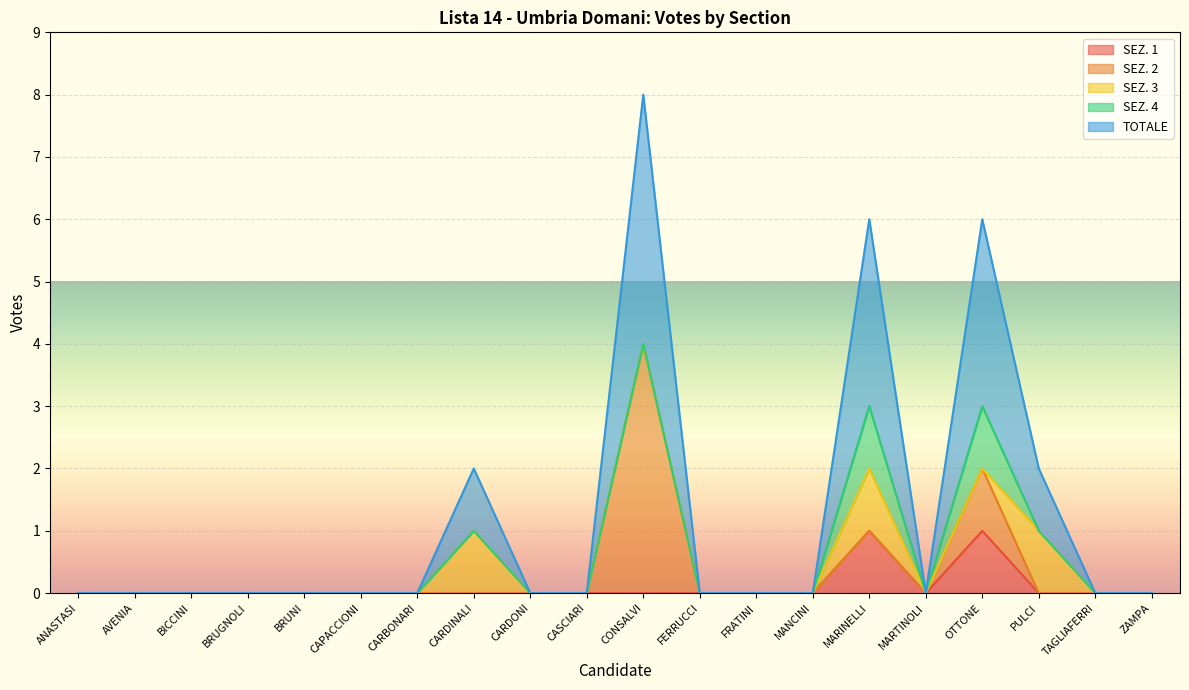

Is the value of TOTALE at MANCINI greater than the value of SEZ. 2 at PULCI?

No